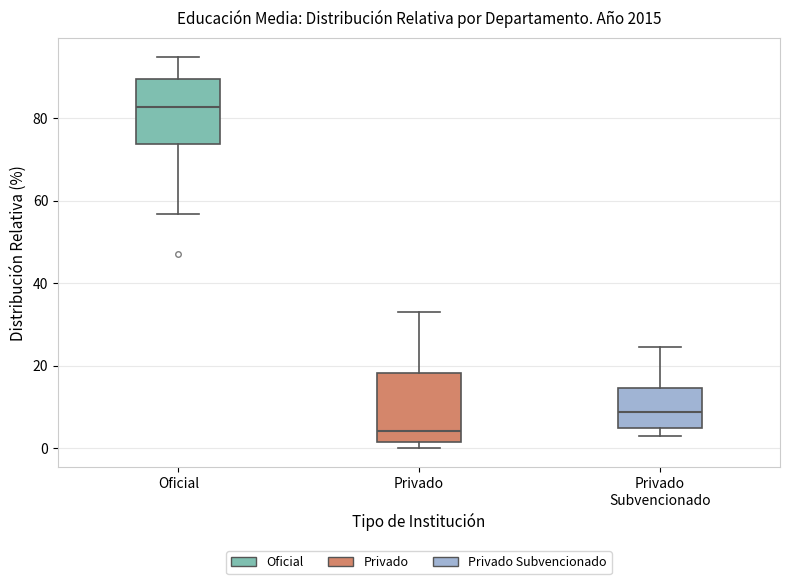

Reading left to right, read every box against the y-axis: the position of its median line, the range the box covers, and the ends of its whiskers. The values are not printed on the chart, so give them approximately, as read against the axis.

Oficial: median 82, box 74 to 90, whiskers 56 to 94
Privado: median 4, box 2 to 18, whiskers 0 to 32
Privado Subvencionado: median 8, box 4 to 14, whiskers 2 to 24